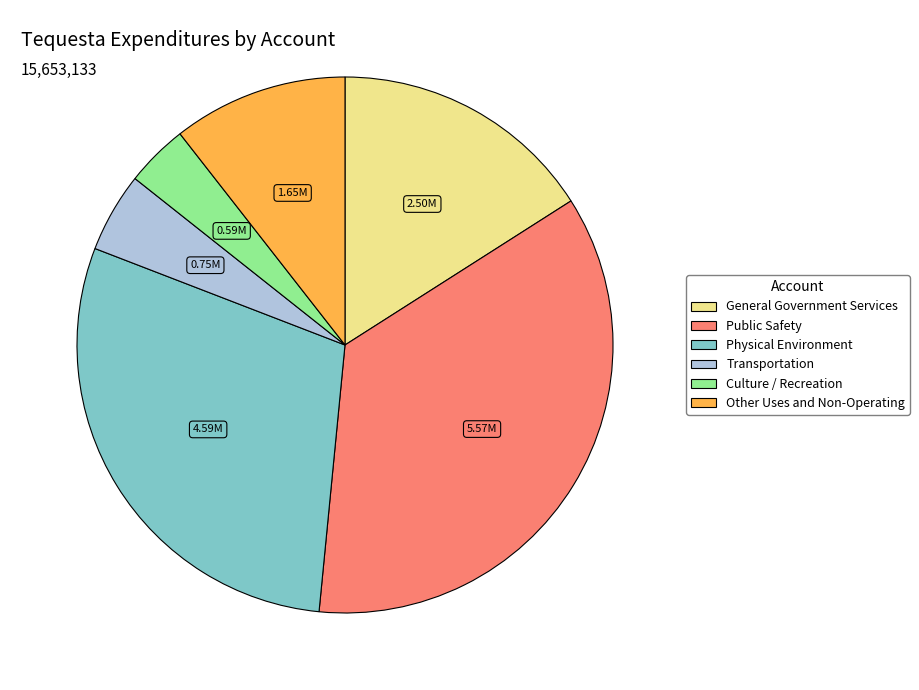

Rank the categories by value from lowest to highest.

Culture / Recreation, Transportation, Other Uses and Non-Operating, General Government Services, Physical Environment, Public Safety